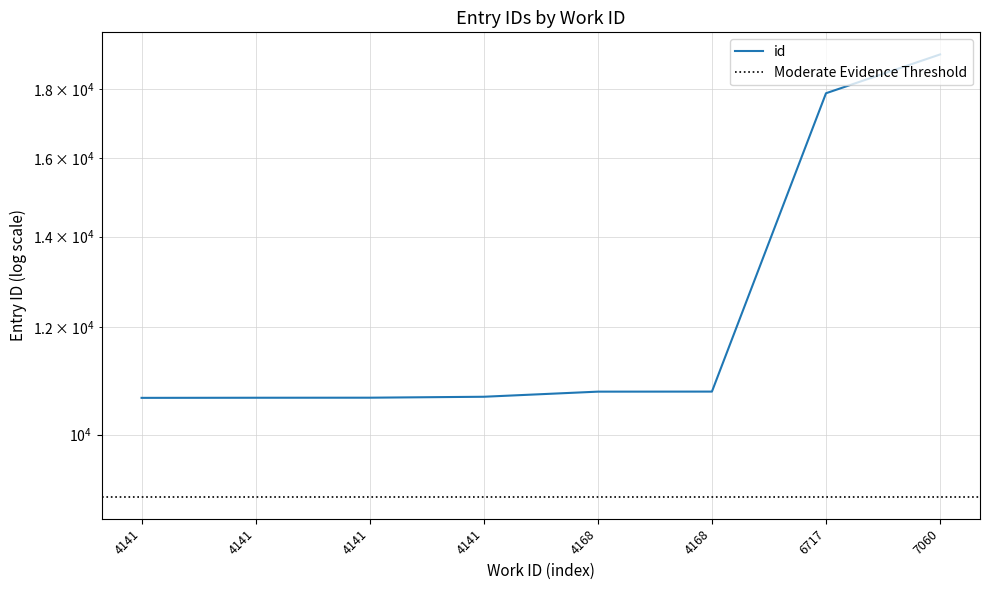

What is the average value?

12634